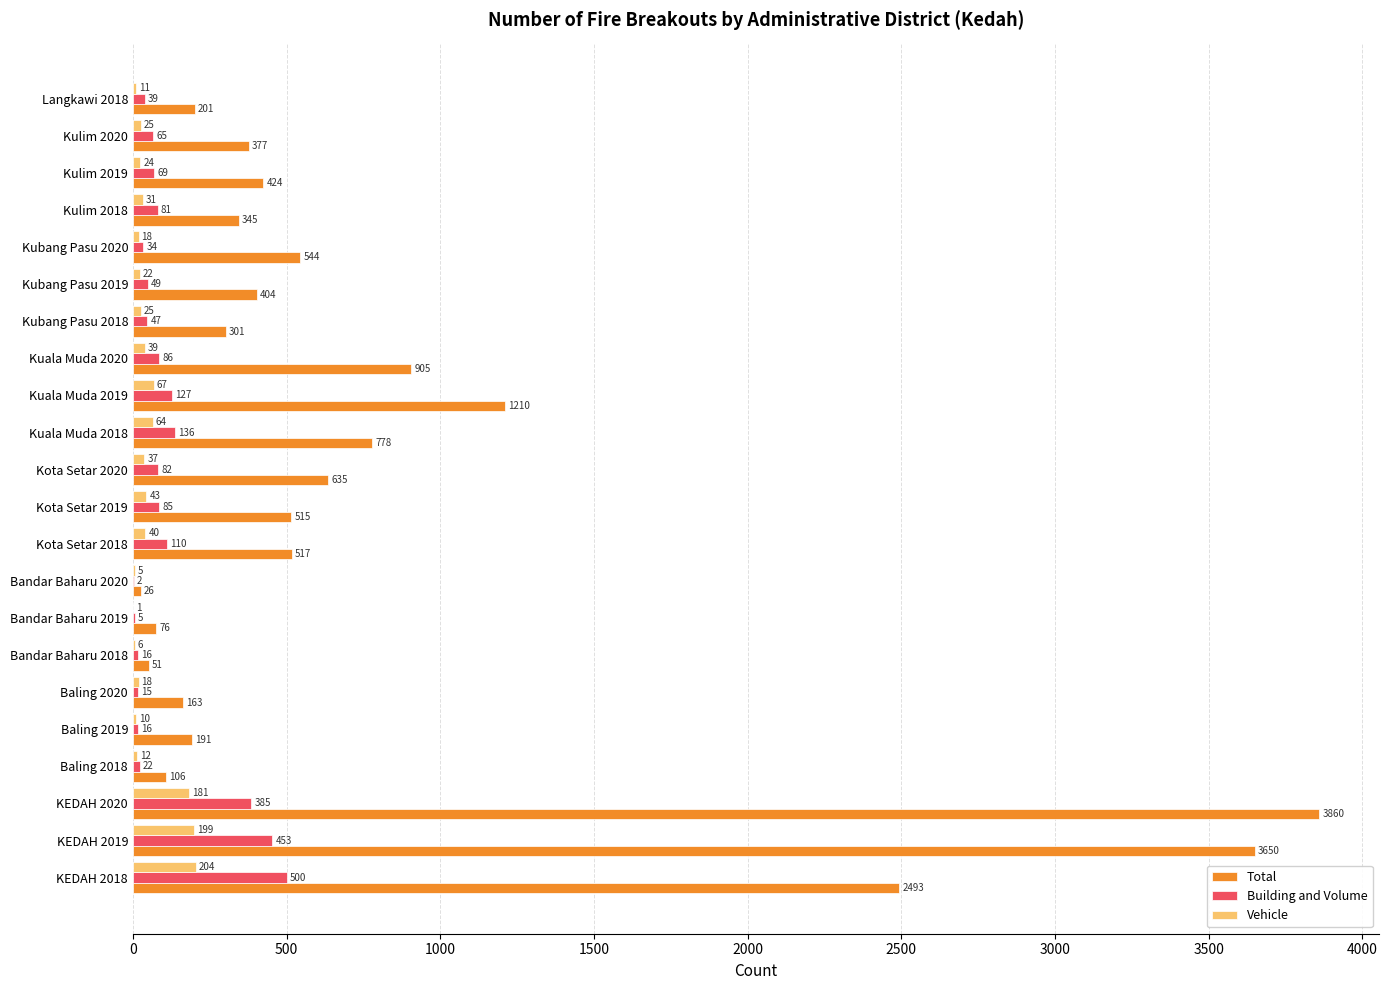

What are all the series names shown in the legend?

Total, Building and Volume, Vehicle